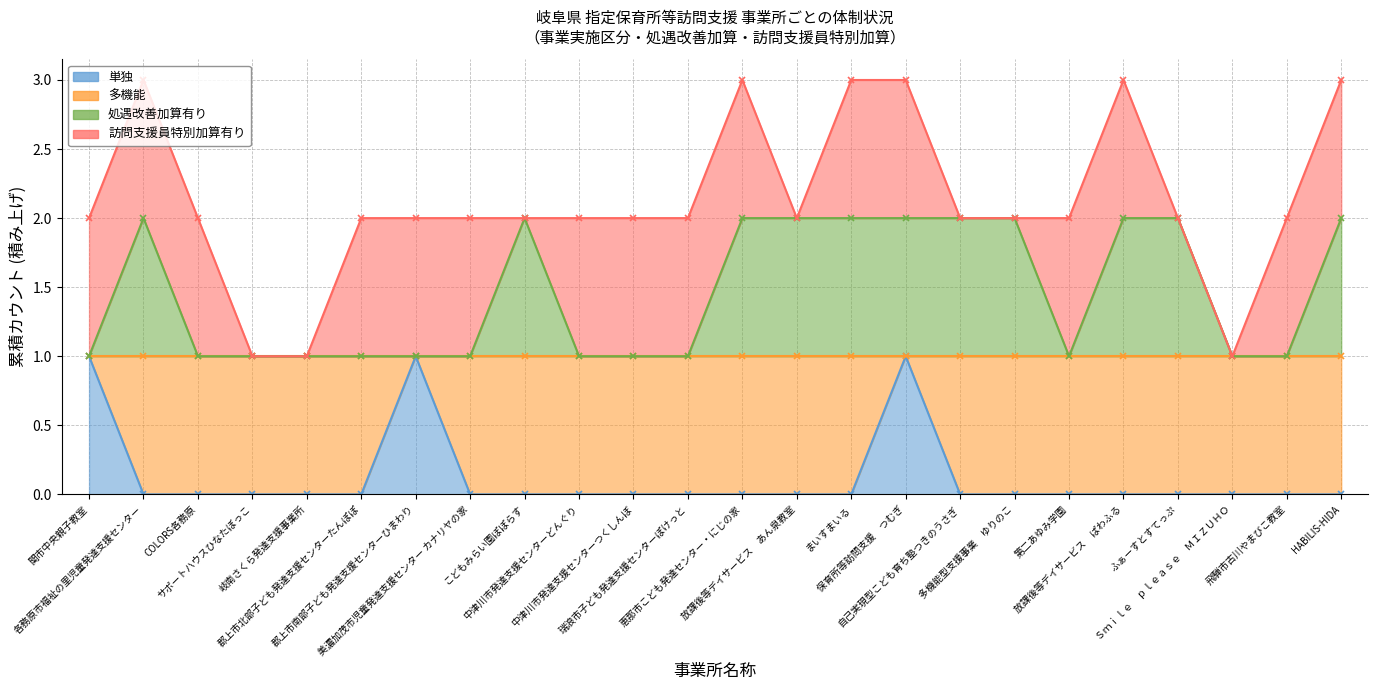

Which label corresponds to the largest value in the chart?

各務原市福祉の里児童発達支援センター